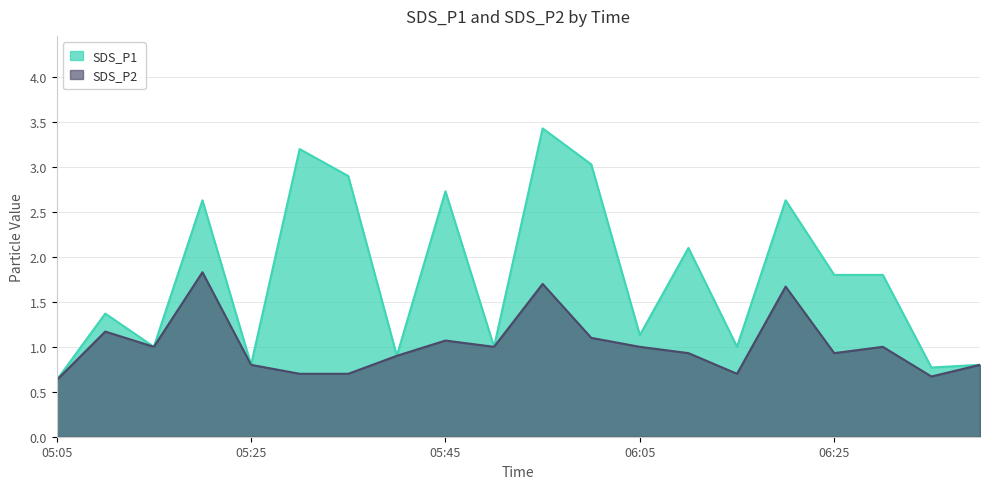

Reading left to right, extract all data points from this chart.

SDS_P1: 0.6	1.4	1.0	2.6	0.8	3.2	2.9	0.9	2.7	1.0	3.4	3.0	1.1	2.1	1.0	2.6	1.8	1.8	0.8	0.8
SDS_P2: 0.6	1.2	1.0	1.8	0.8	0.7	0.7	0.9	1.1	1.0	1.7	1.1	1.0	0.9	0.7	1.7	0.9	1.0	0.7	0.8